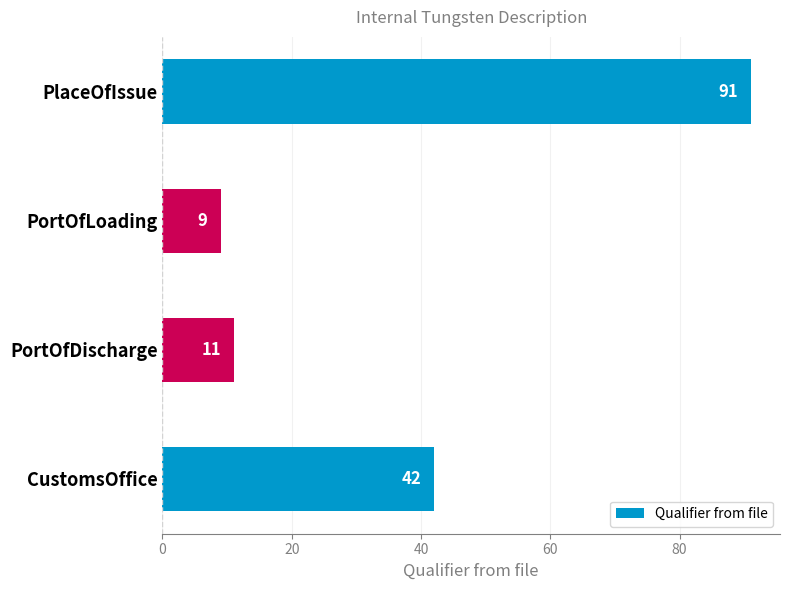

Reading top to bottom, transcribe all the data shown in this chart.

91	9	11	42